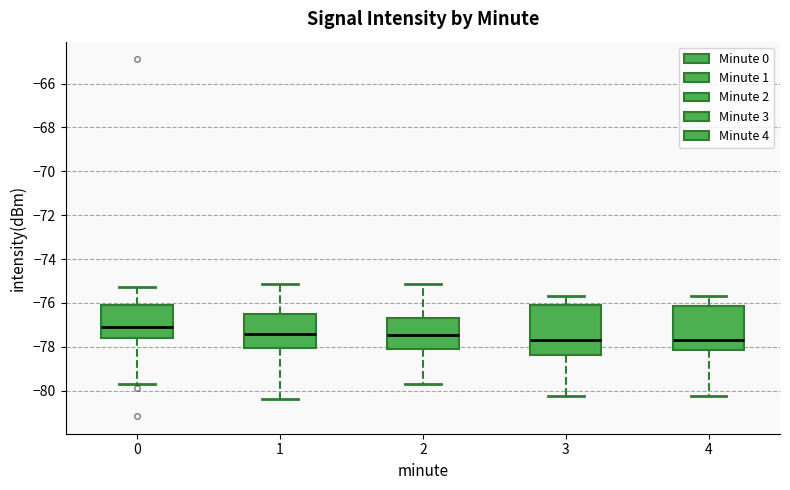

Reading left to right, transcribe this box plot: for each box, give where its median line is, the range the box spans, and where its two whiskers end, as read against the y-axis. The values are not printed on the chart, so give them approximately, as read against the axis.

0: median -77.0, box -77.6 to -76.0, whiskers -79.6 to -75.2
1: median -77.4, box -78.0 to -76.4, whiskers -80.4 to -75.2
2: median -77.4, box -78.0 to -76.6, whiskers -79.6 to -75.2
3: median -77.6, box -78.4 to -76.2, whiskers -80.2 to -75.6
4: median -77.6, box -78.2 to -76.2, whiskers -80.2 to -75.6